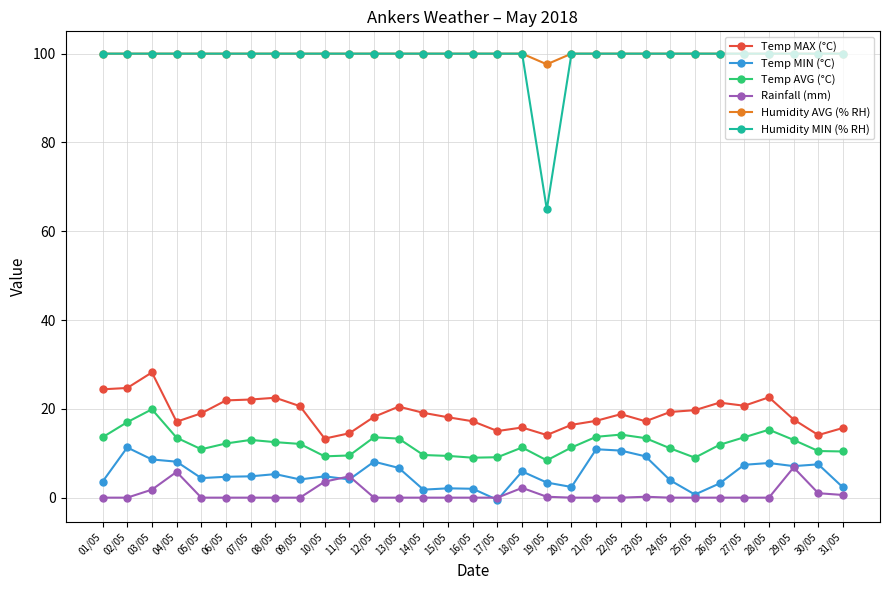

Does the chart display data point markers on the line(s)?

Yes